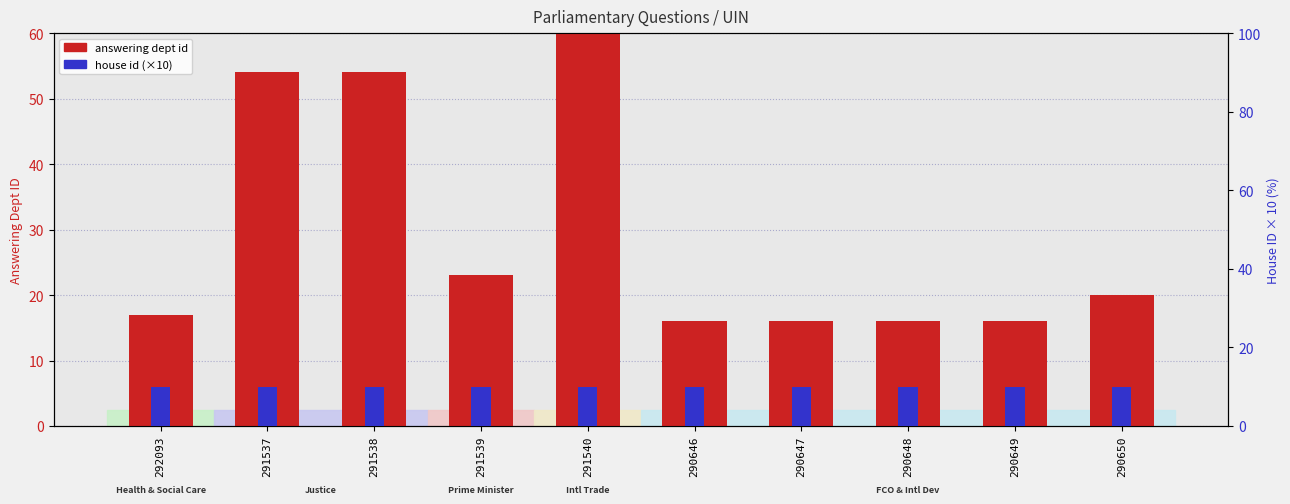

The value of answering dept id at 291537 is 32. True or false?

False